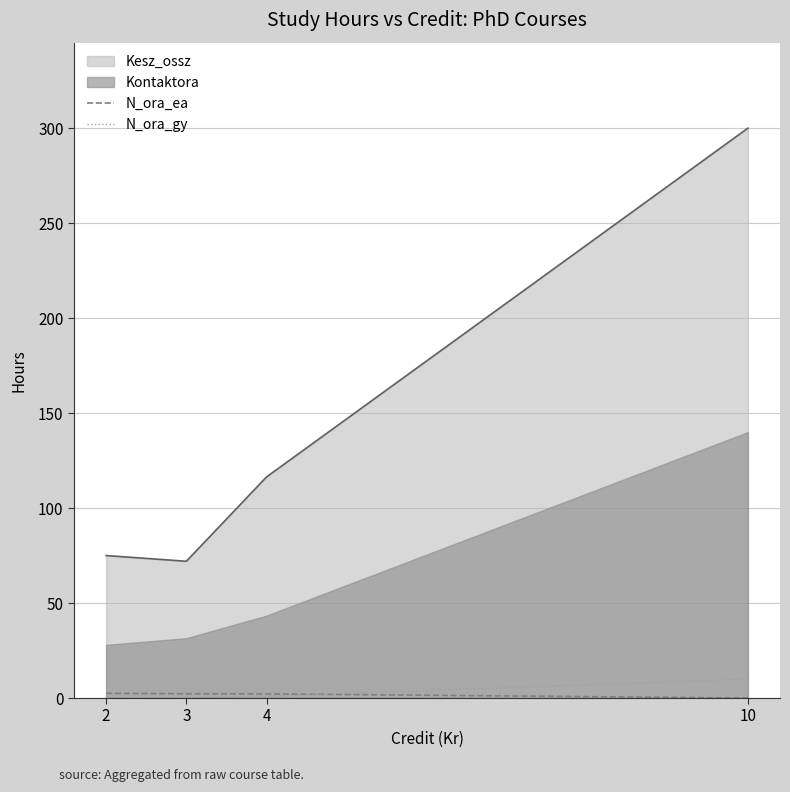

Which label corresponds to the largest value in the chart?

10